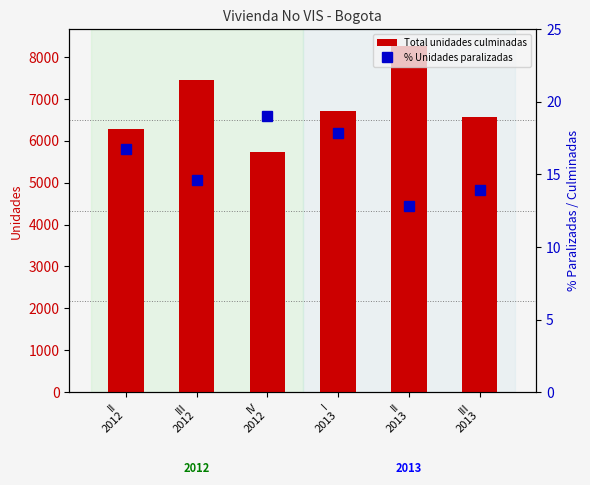

Rank the series by their average value, from lowest to highest.

% Unidades paralizadas, Total unidades culminadas